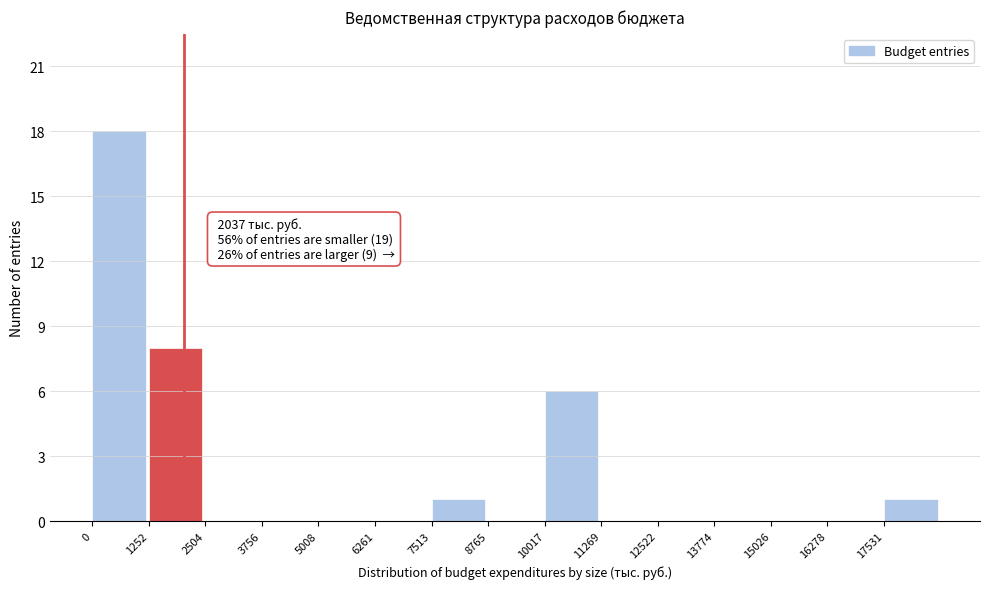

Which range on the x-axis has the tallest bar?

0 to 1200